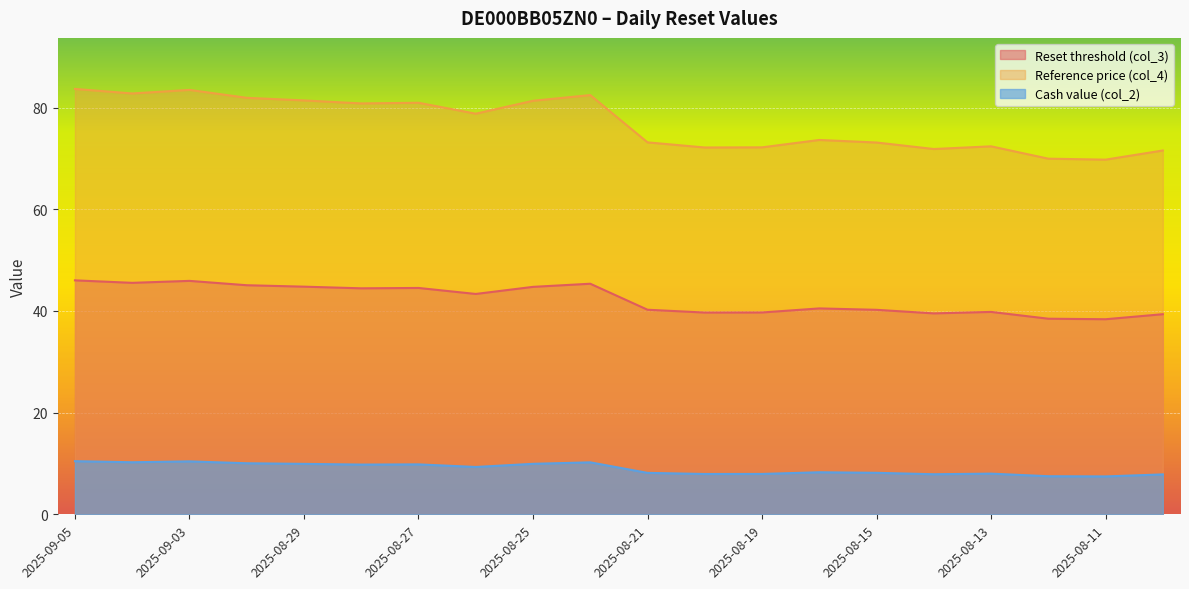

At how many categories does at least one series exceed 78?

10